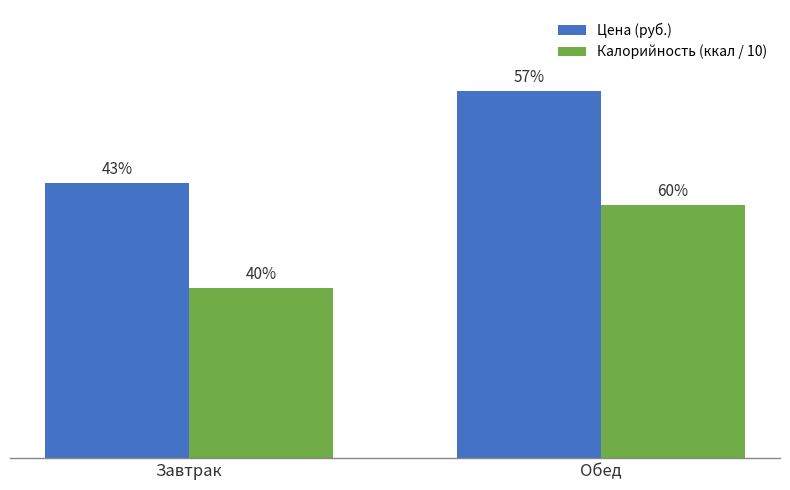

What are all the series names shown in the legend?

Цена (руб.), Калорийность (ккал / 10)